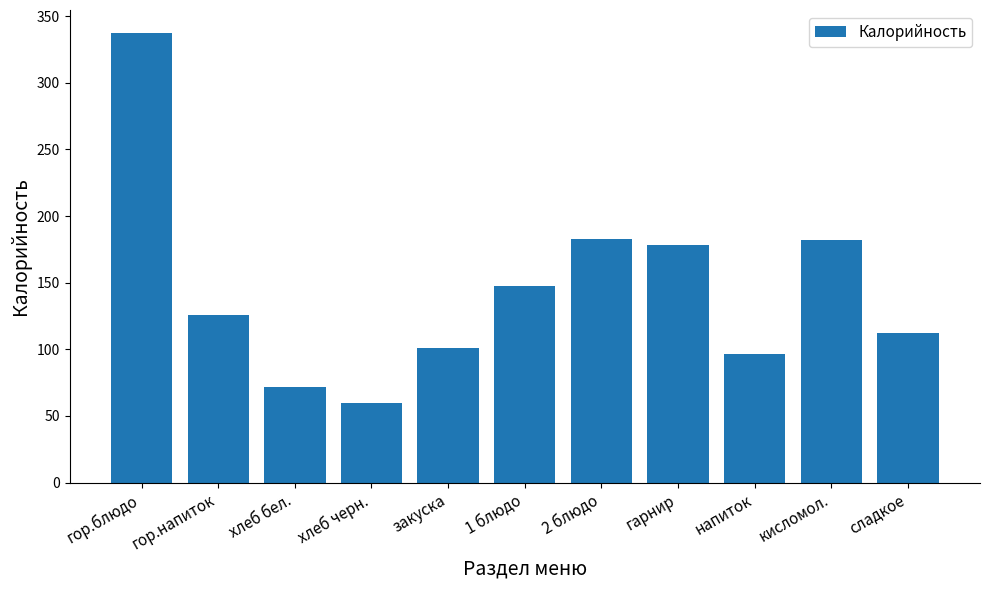

What is the value of the 9th bar from the left?

96.2